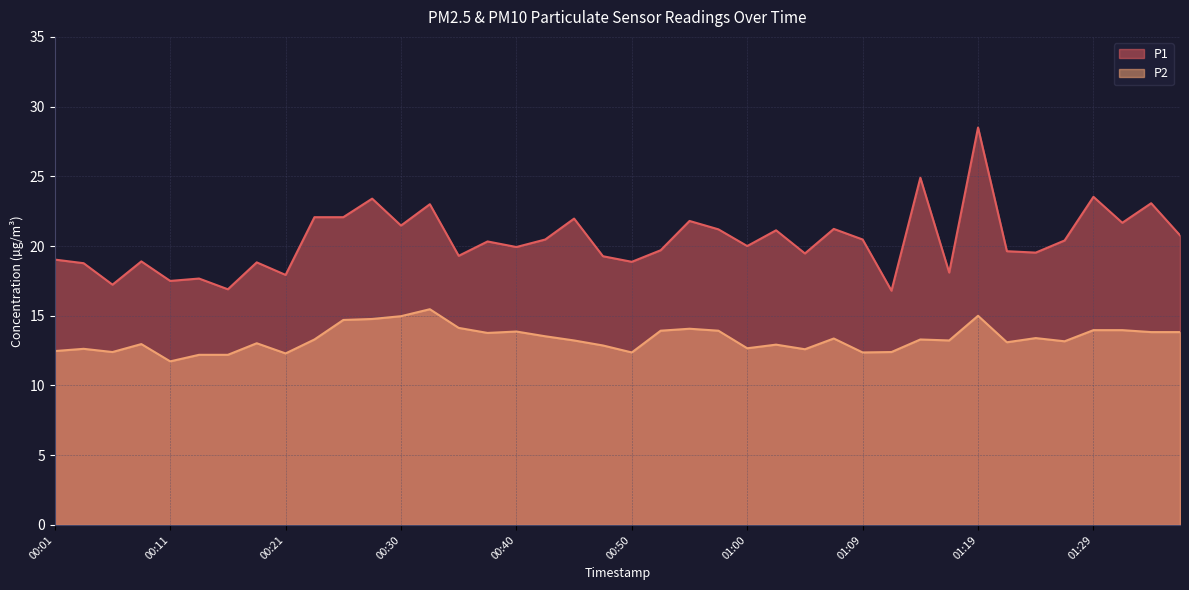

What is the greatest value displayed?

28.5